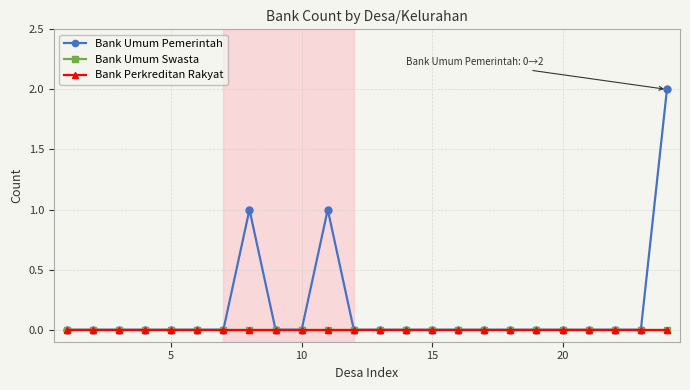

Is this an area chart (filled region under the line)?

No